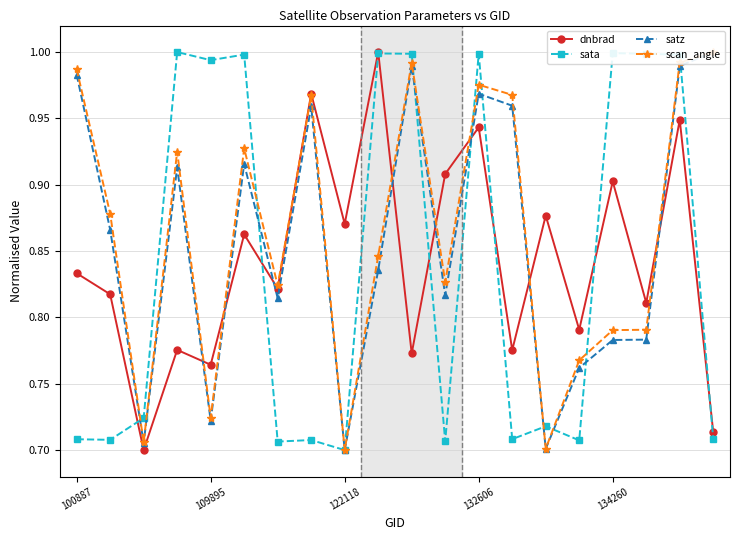

True or false: sata has more than 1 points higher than both neighbors.

True